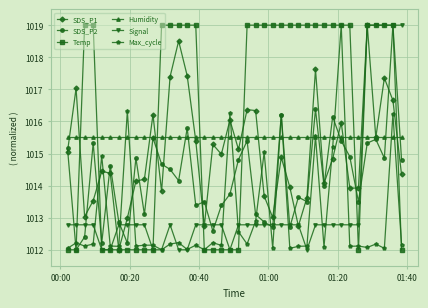

At how many categories does at least one series exceed 1018?

25